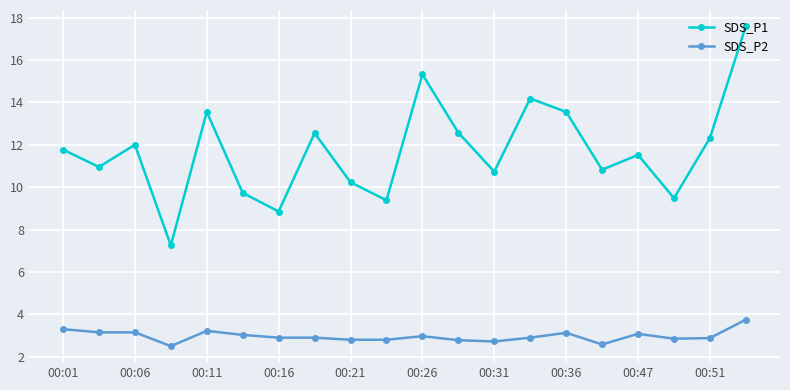

True or false: SDS_P2 and SDS_P1 intersect in this chart.

False